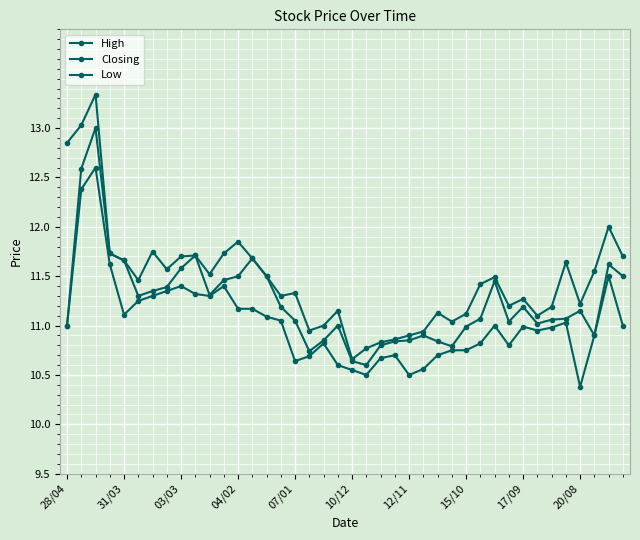

Does the chart have visible grid lines?

Yes